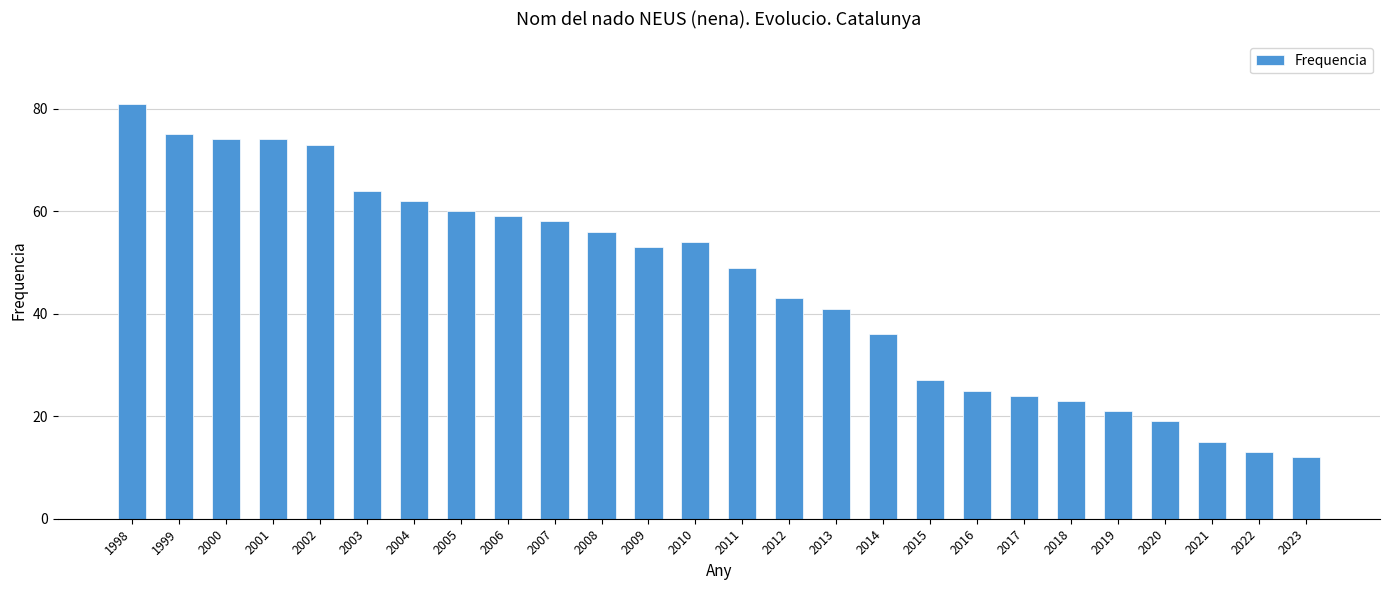

What is the minimum value shown in the chart?

12